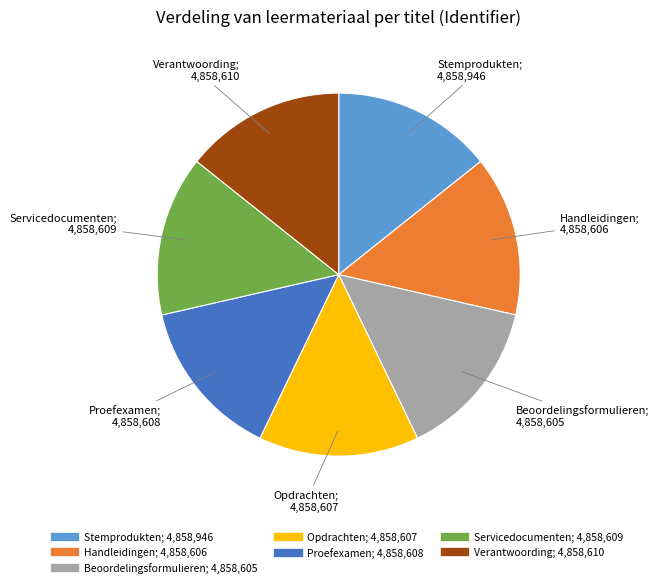

Is there any slice that represents more than half of the pie?

No